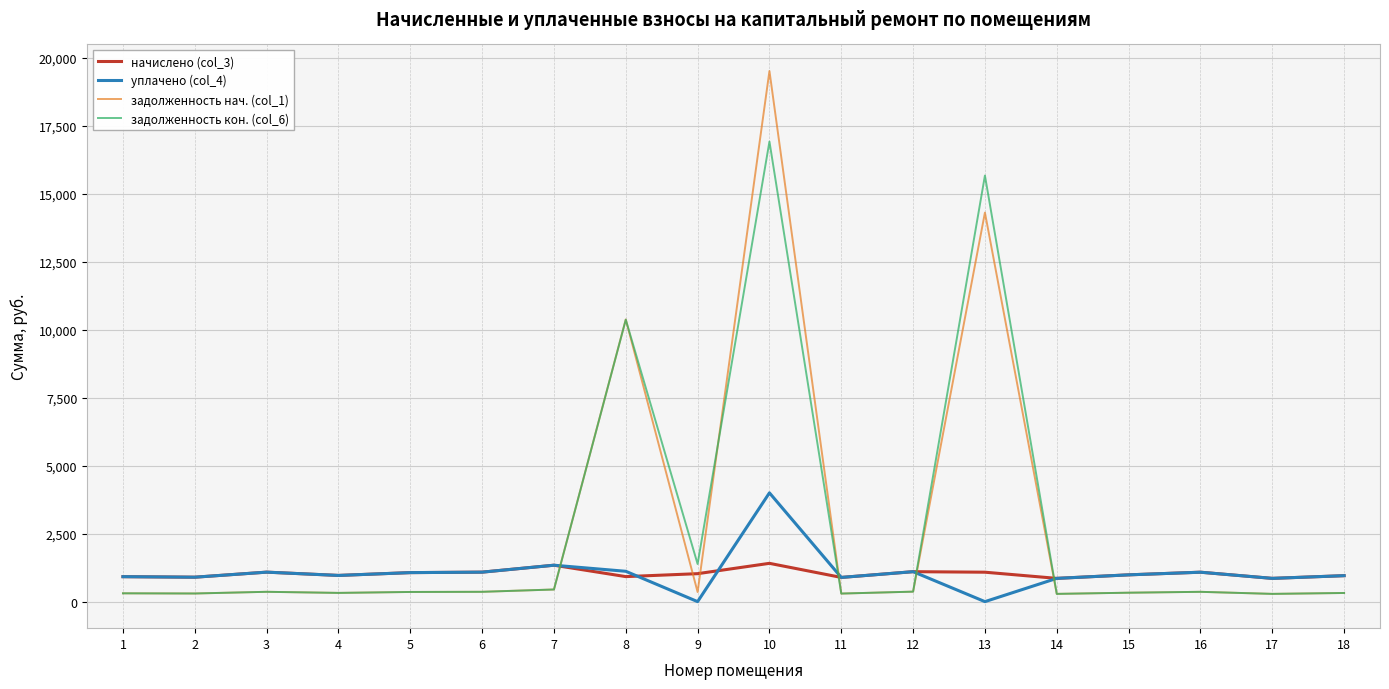

What are all the series names shown in the legend?

начислено (col_3), уплачено (col_4), задолженность нач. (col_1), задолженность кон. (col_6)